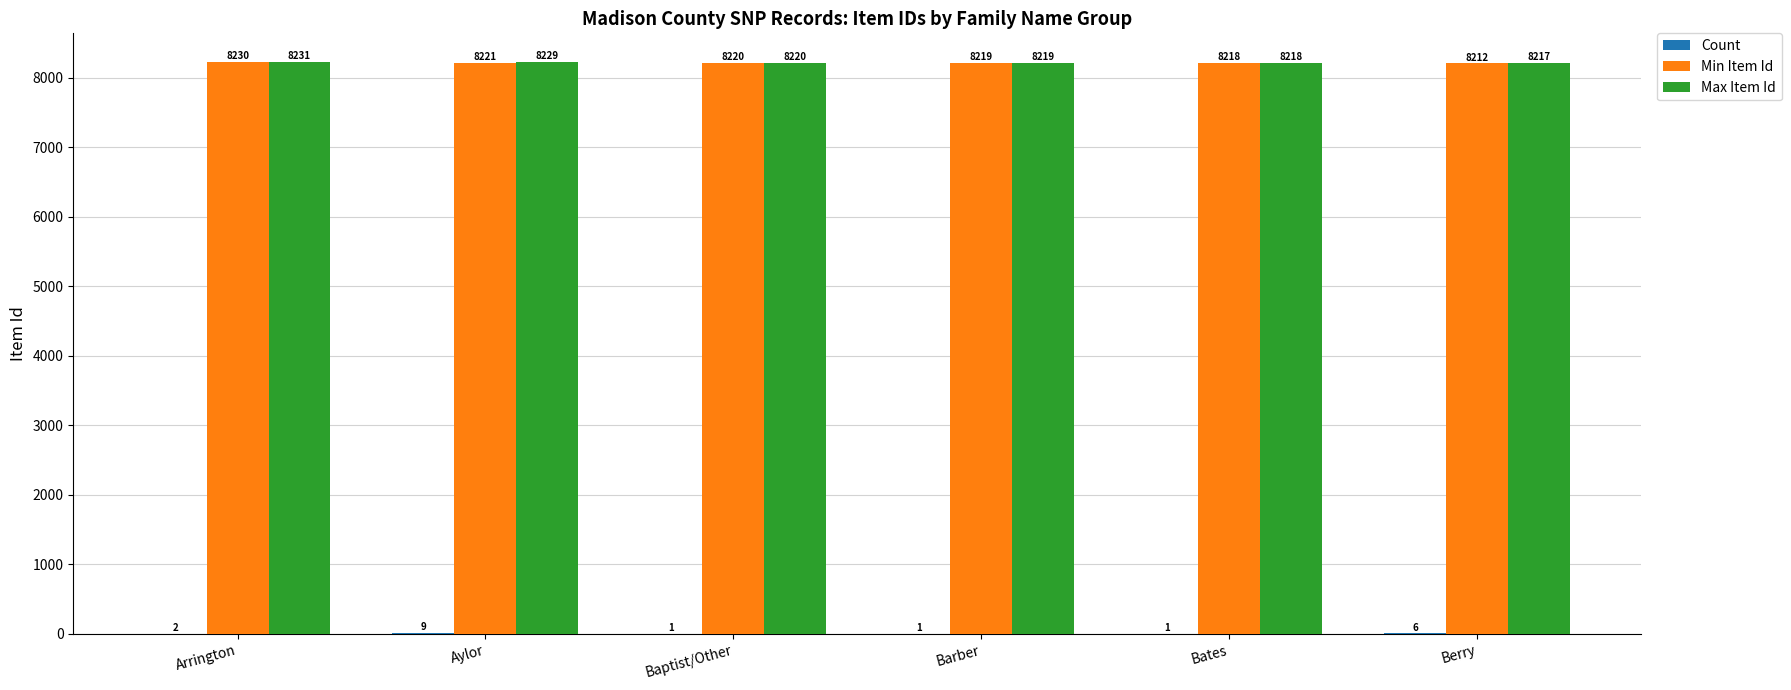

At which label is Min Item Id closest to 8221?

Aylor